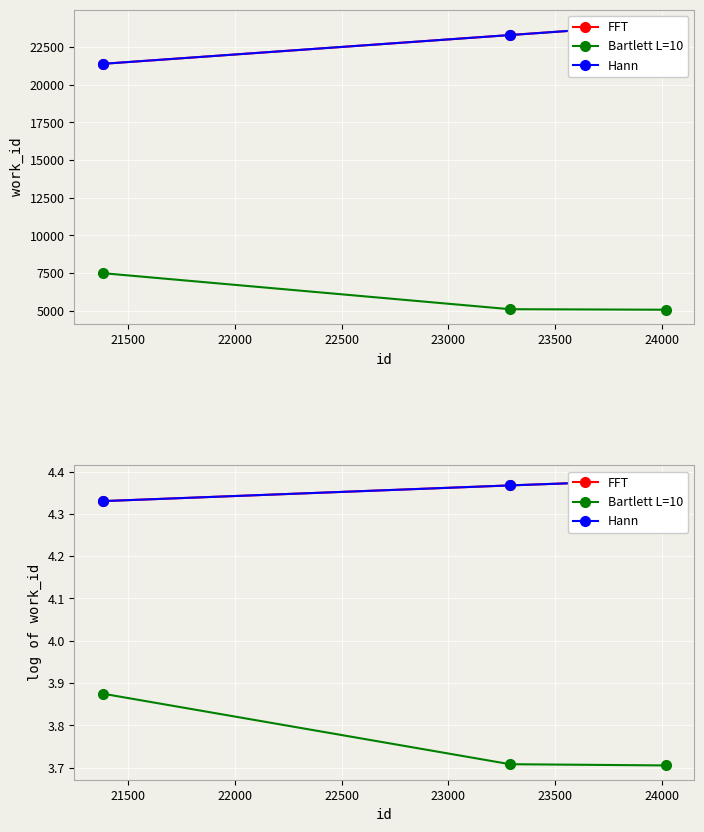

How many FFT values are between 4 and 5?

3